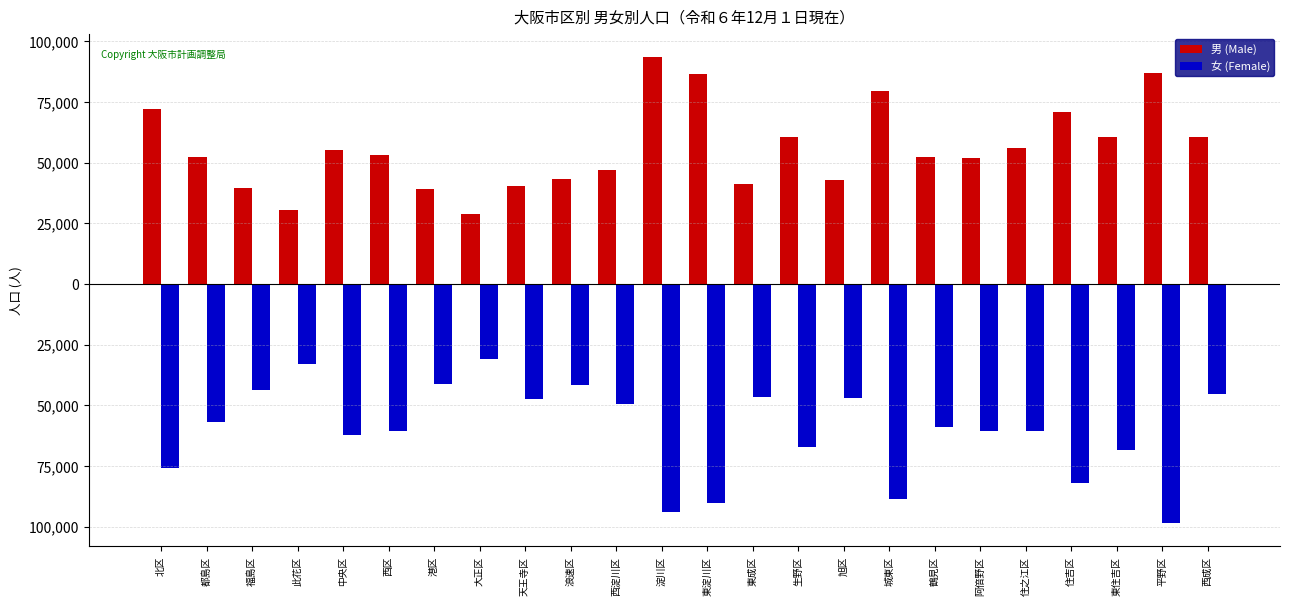

Which category has the lowest value in the 男 (Male) series?

大正区